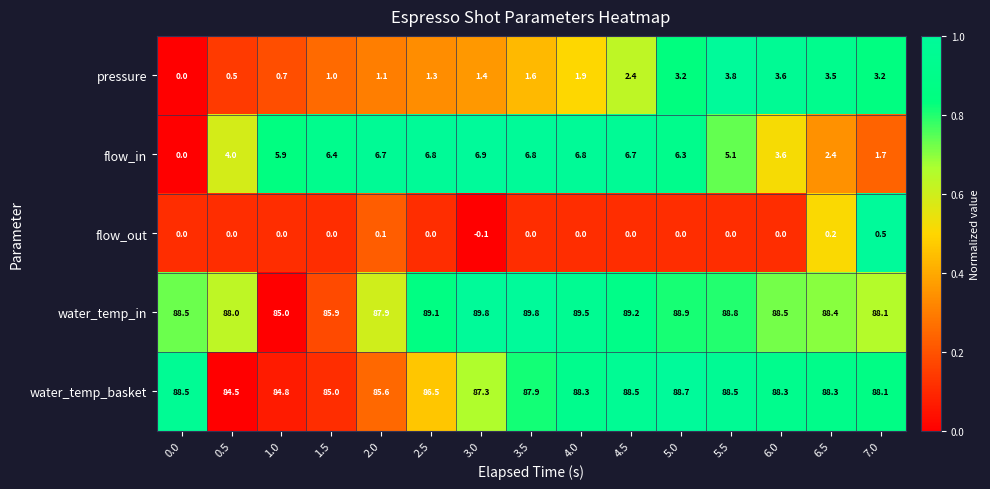

The value of water_temp_in at 0.0 is 40.4. True or false?

False